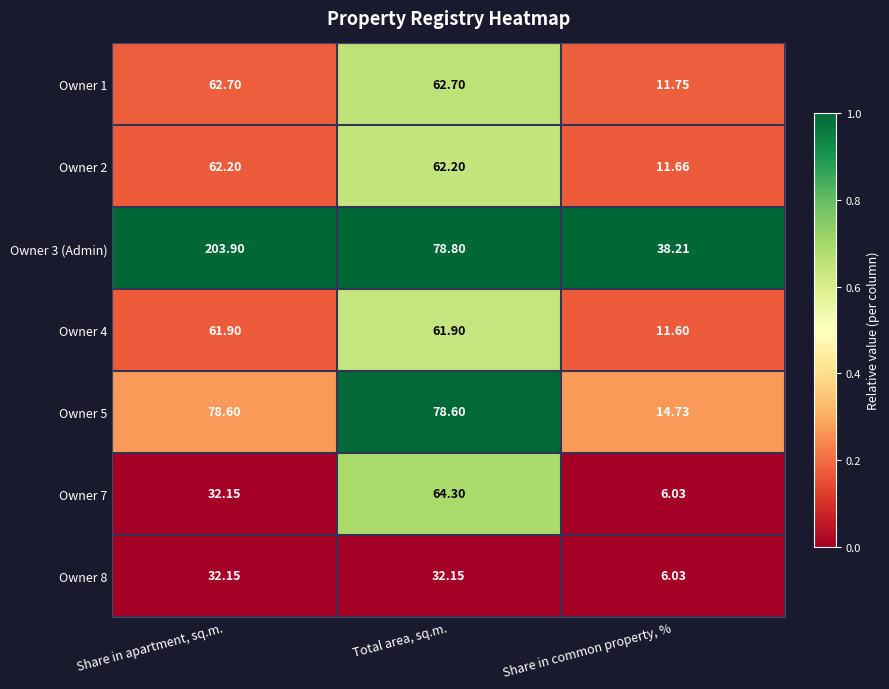

What is the greatest value displayed?

203.9